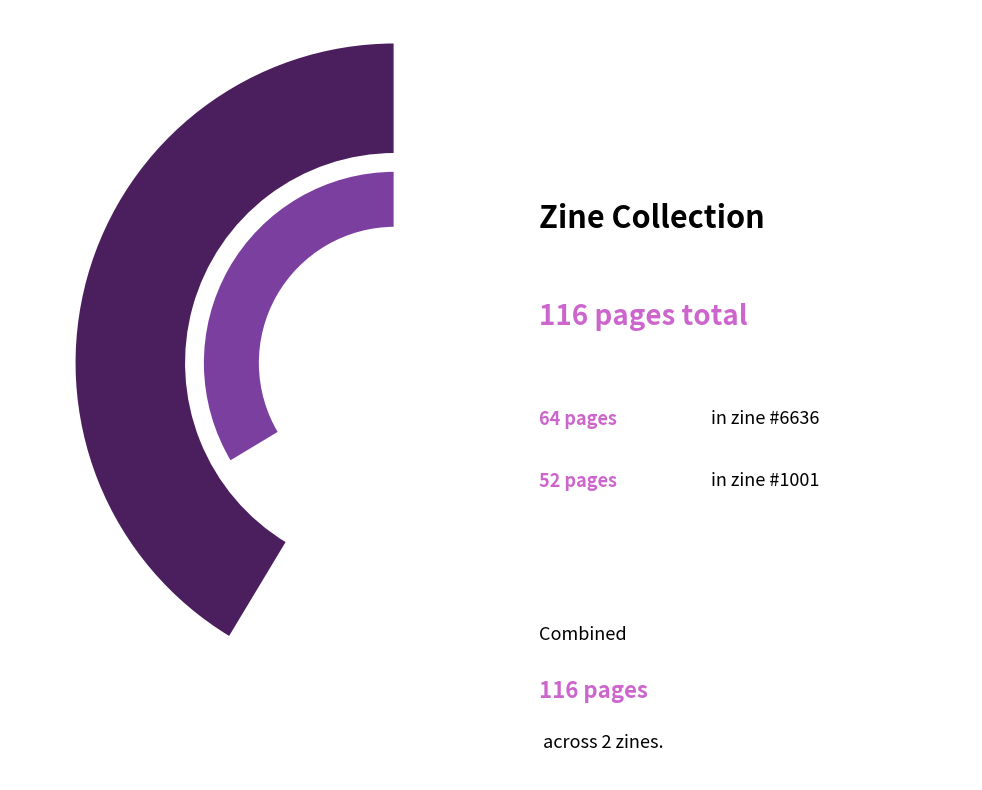

Rank the categories by value from lowest to highest.

1001, 6636